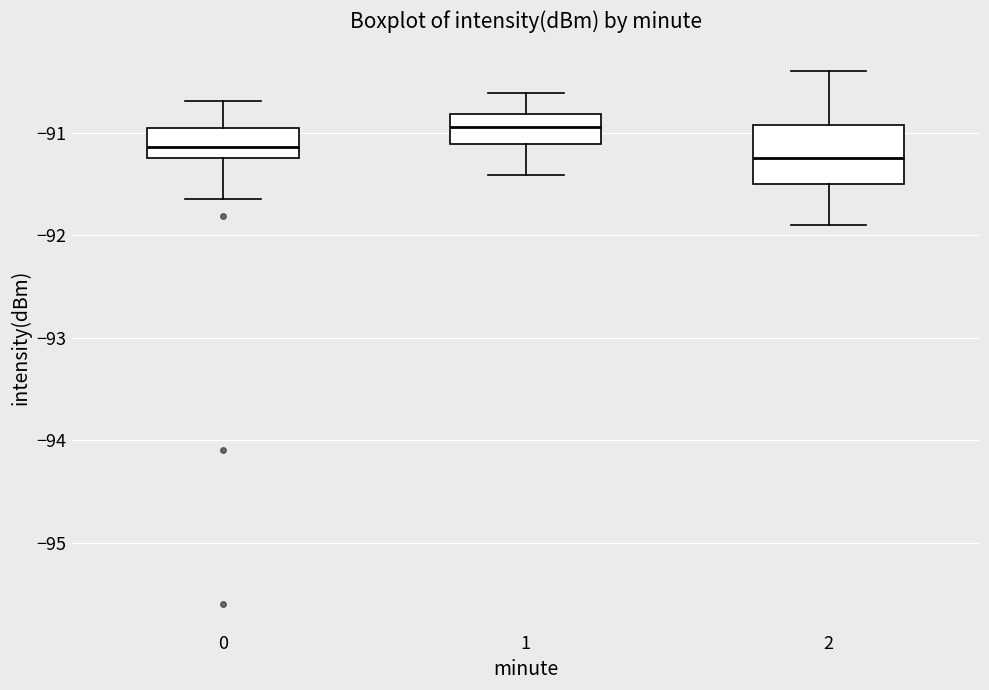

Reading left to right, transcribe this box plot: for each box, give where its median line is, the range the box spans, and where its two whiskers end, as read against the y-axis. The values are not printed on the chart, so give them approximately, as read against the axis.

0: median -91.1, box -91.2 to -91.0, whiskers -91.6 to -90.7
1: median -90.9, box -91.1 to -90.8, whiskers -91.4 to -90.6
2: median -91.2, box -91.5 to -90.9, whiskers -91.9 to -90.4